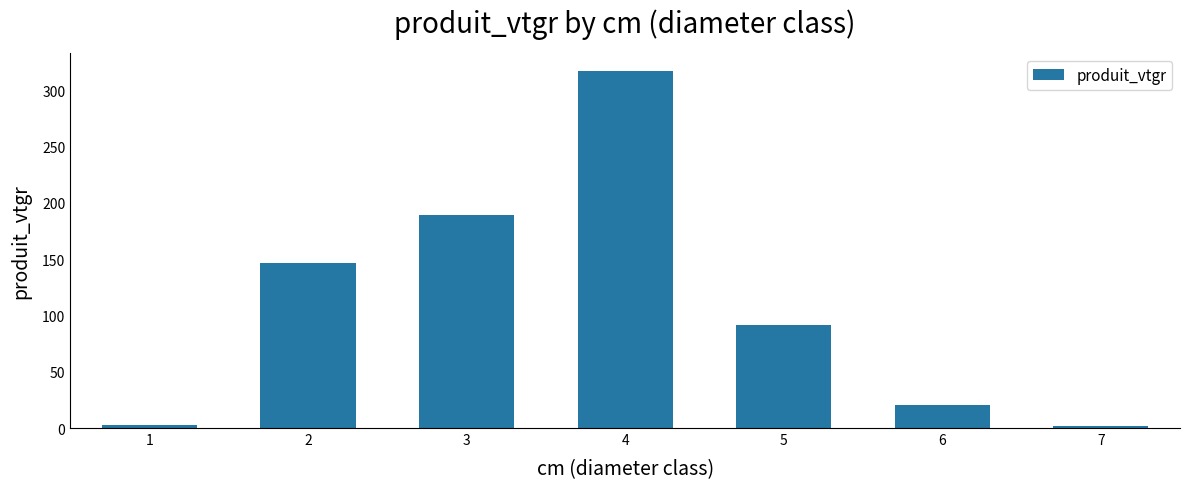

Is it true that the value at 3 is 311.9?

False